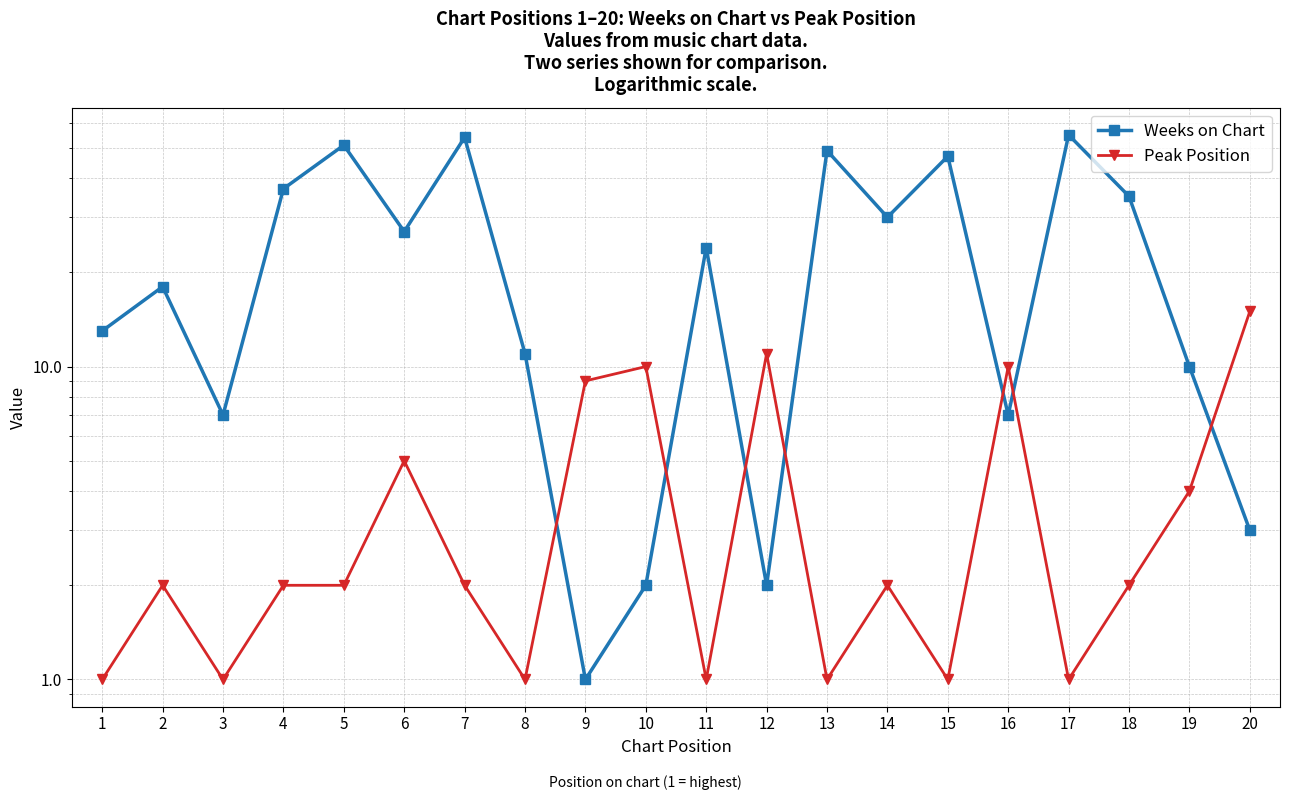

What is the difference between the highest and lowest values at 14?

28